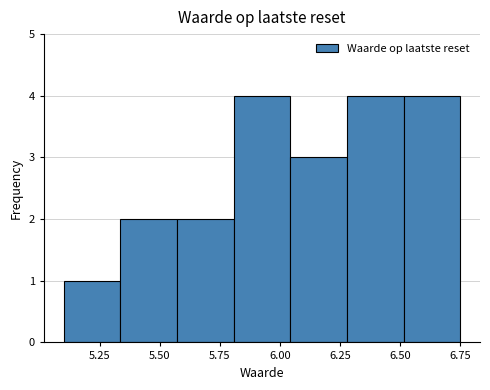

Reading left to right, transcribe this chart: for each bar, give the range it covers on the x-axis and its height. Neither the bar edges nor the heights are printed on the chart, so give them approximately, as read against the axes.

5.10 to 5.35: 1
5.35 to 5.55: 2
5.55 to 5.80: 2
5.80 to 6.05: 4
6.05 to 6.30: 3
6.30 to 6.50: 4
6.50 to 6.75: 4